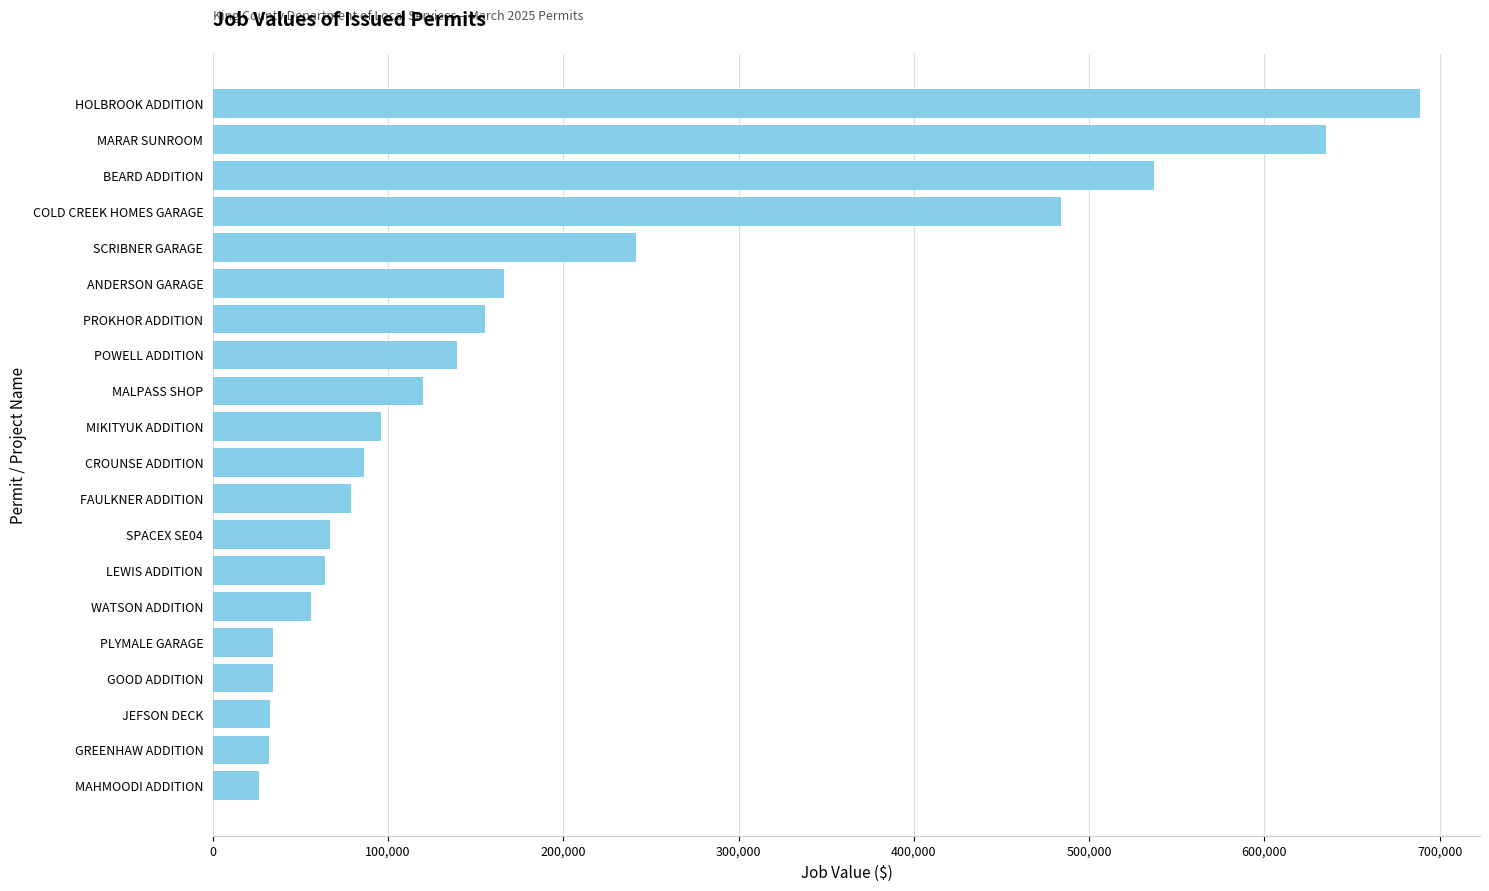

How many bars are there in total?

20